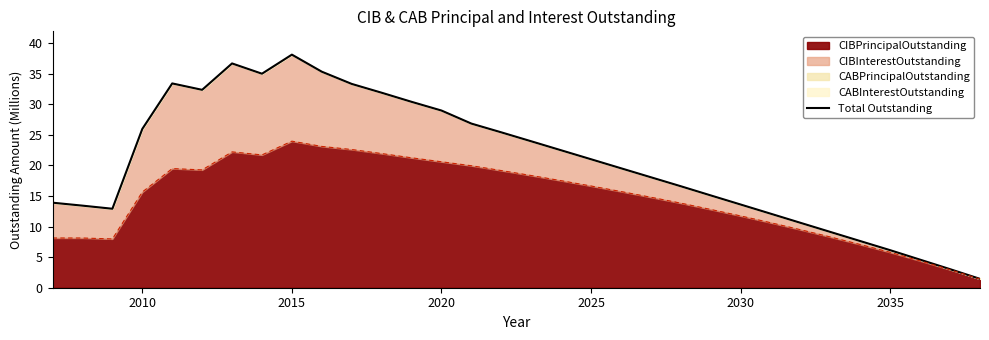

What is the greatest value displayed?

38.1